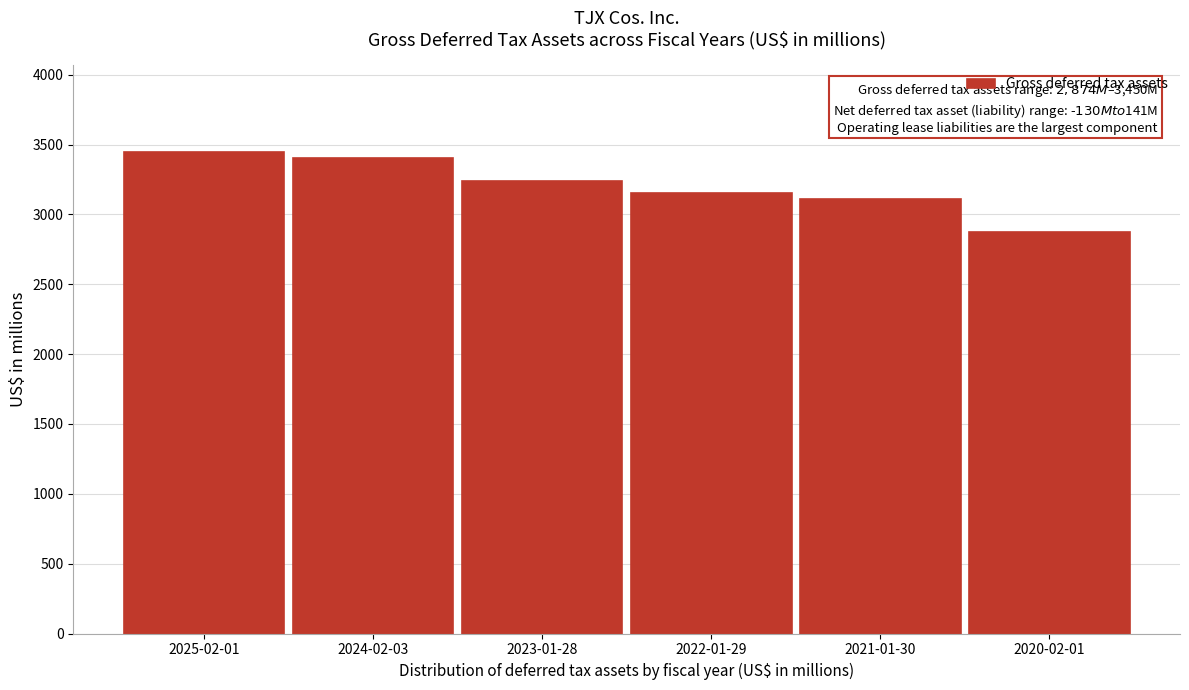

Reading right to left, what are all the values shown in this chart?

2020-02-01=2874	2021-01-30=3108	2022-01-29=3156	2023-01-28=3241	2024-02-03=3405	2025-02-01=3450